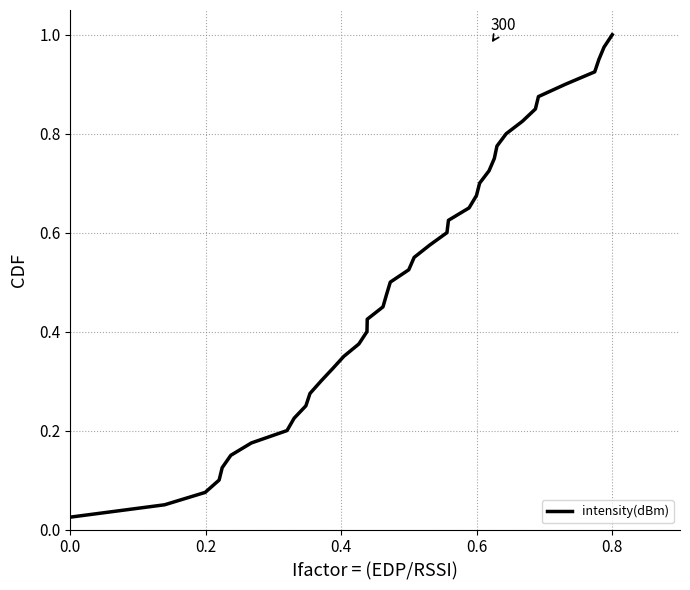

True or false: there are more than 0 points higher than both neighbors.

False